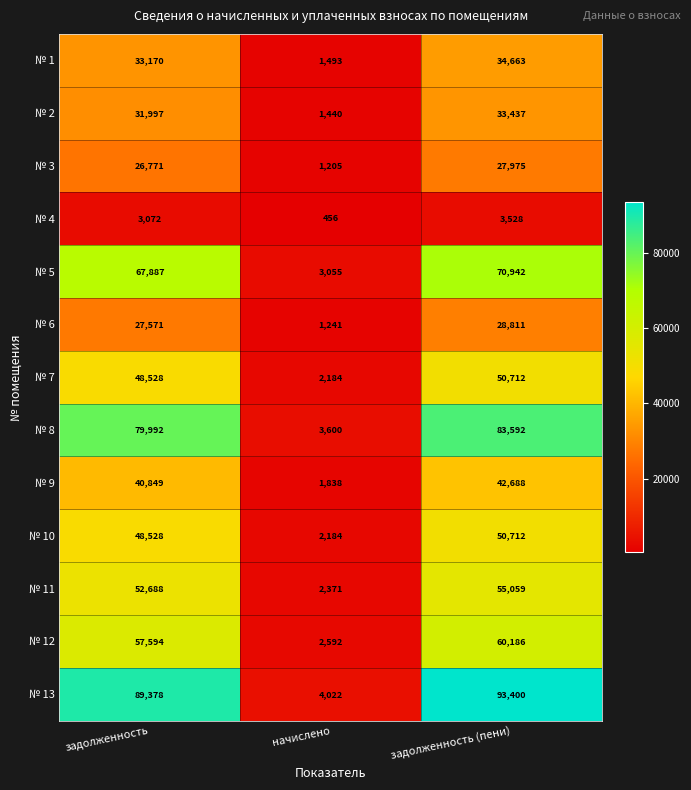

At how many categories does at least one series exceed 14578?

2